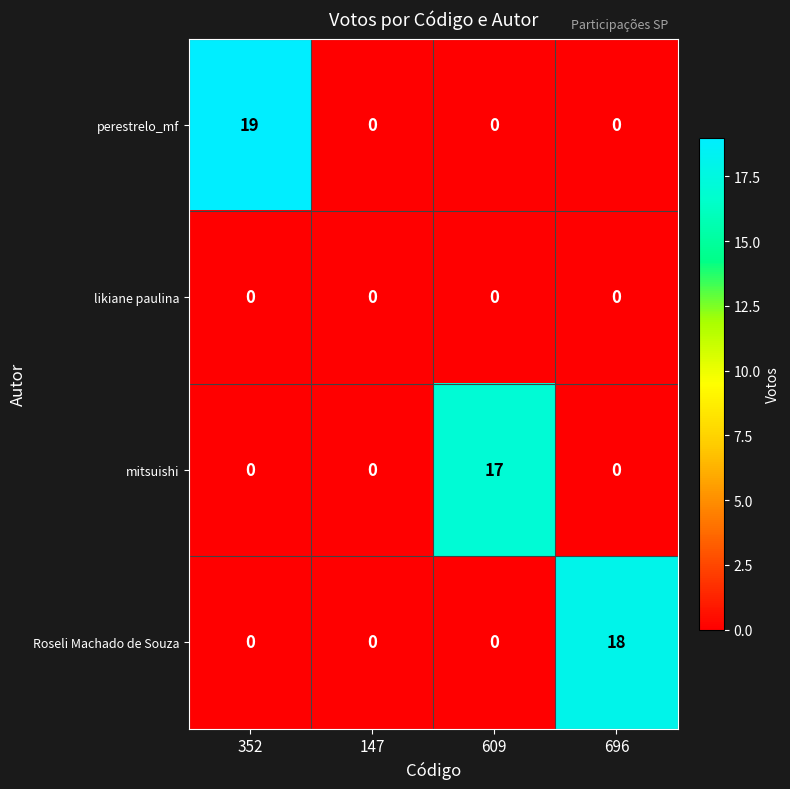

Rank the series by their maximum value, from lowest to highest.

likiane paulina, mitsuishi, Roseli Machado de Souza, perestrelo_mf